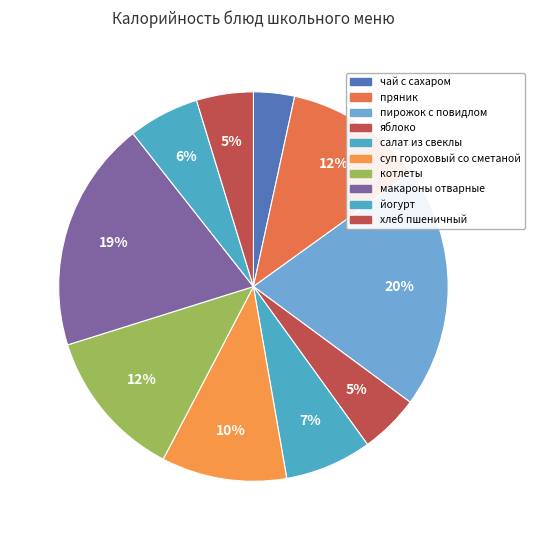

Count the number of slices in the pie.

10